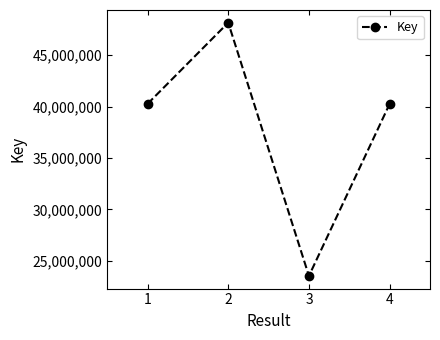

What is the sum of all values?

152253052